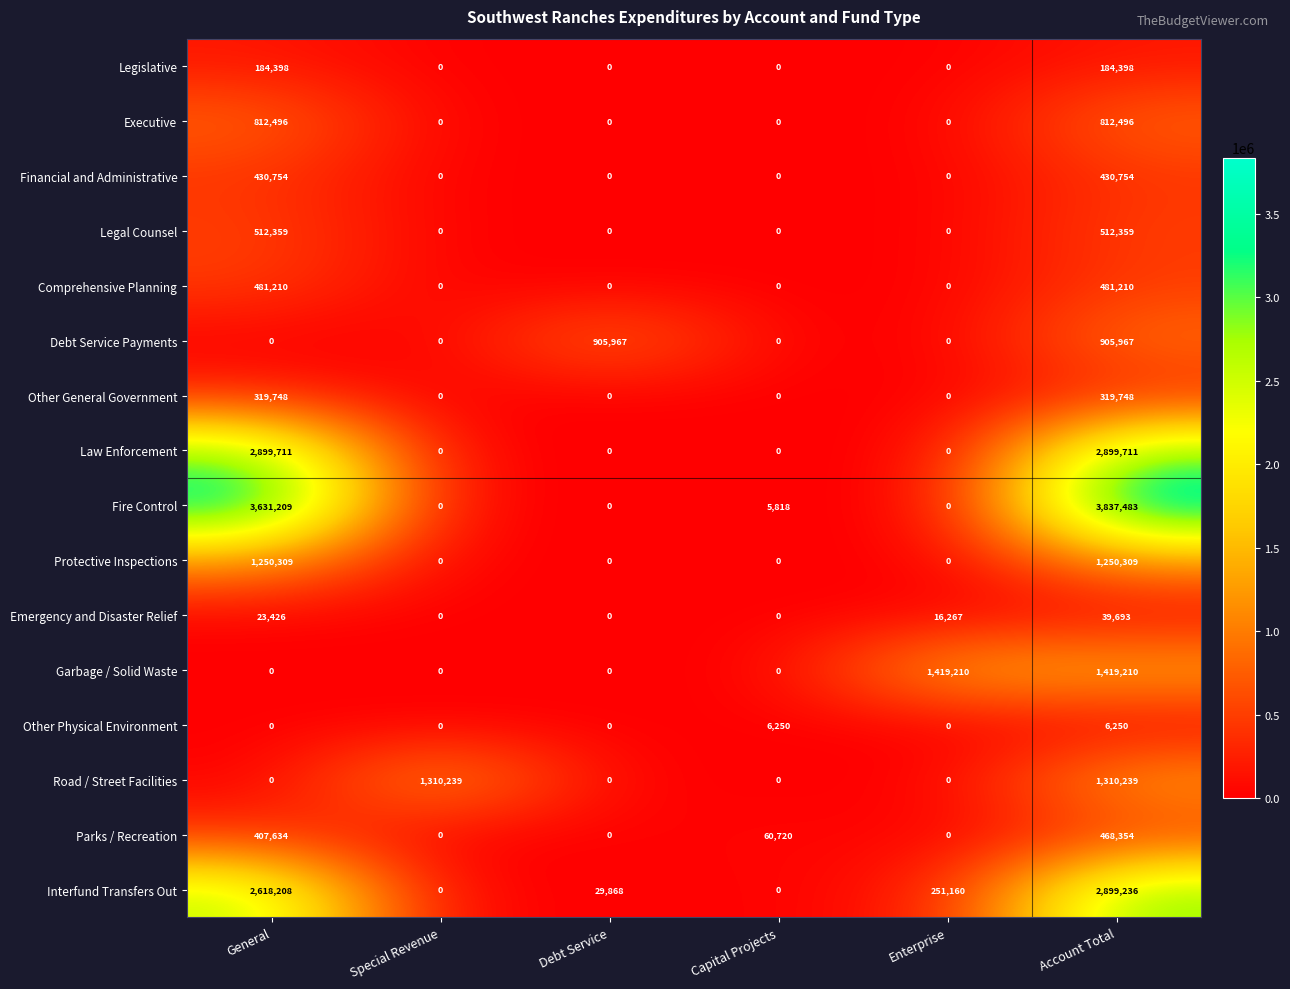

Which series changed the most between Debt Service and Account Total?

Fire Control